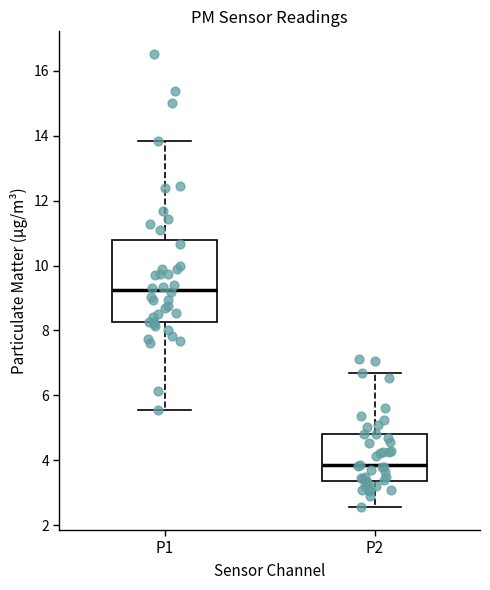

Reading left to right, transcribe this box plot: for each box, give where its median line is, the range the box spans, and where its two whiskers end, as read against the y-axis. The values are not printed on the chart, so give them approximately, as read against the axis.

P1: median 9.2, box 8.2 to 10.8, whiskers 5.6 to 13.8
P2: median 3.8, box 3.4 to 4.8, whiskers 2.6 to 6.6